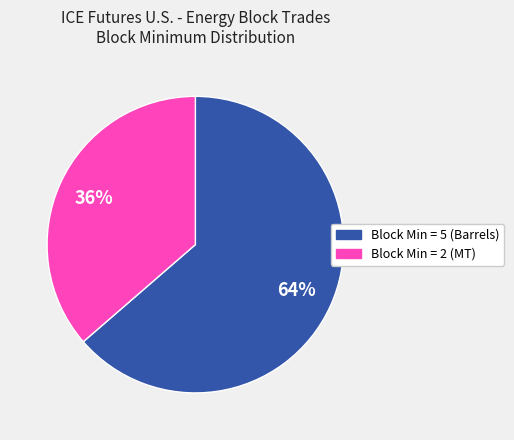

Is there any slice that represents more than half of the pie?

Yes